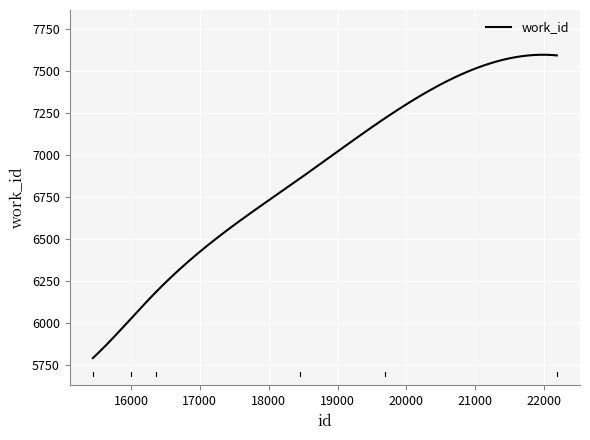

What is the difference between the maximum and minimum values?

1803.9